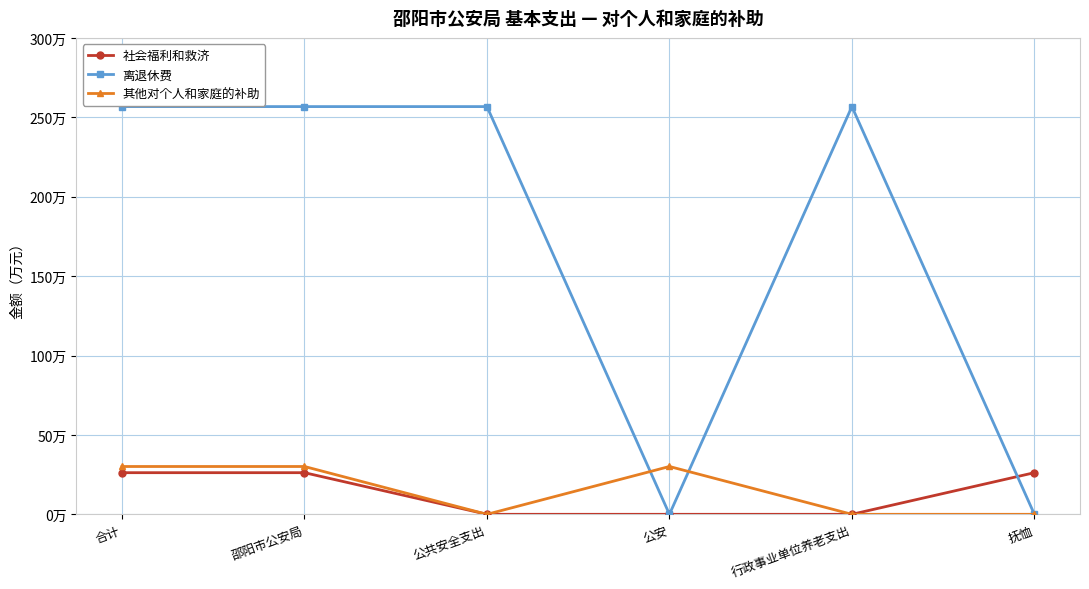

Reading left to right, list all the values displayed in this chart.

社会福利和救济: 合计=26.2	邵阳市公安局=26.2	公共安全支出=0.0	公安=0.0	行政事业单位养老支出=0.0	抚恤=26.2
离退休费: 合计=256.7	邵阳市公安局=256.7	公共安全支出=256.7	公安=0.0	行政事业单位养老支出=256.7	抚恤=0.0
其他对个人和家庭的补助: 合计=30.1	邵阳市公安局=30.1	公共安全支出=0.0	公安=30.1	行政事业单位养老支出=0.0	抚恤=0.0